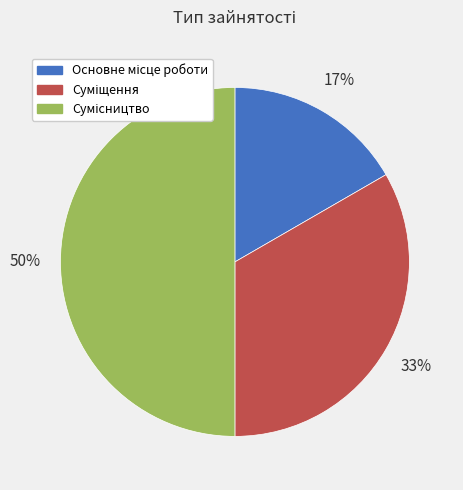

To the nearest percent, what is the difference between the largest and smallest slice percentages?

33%